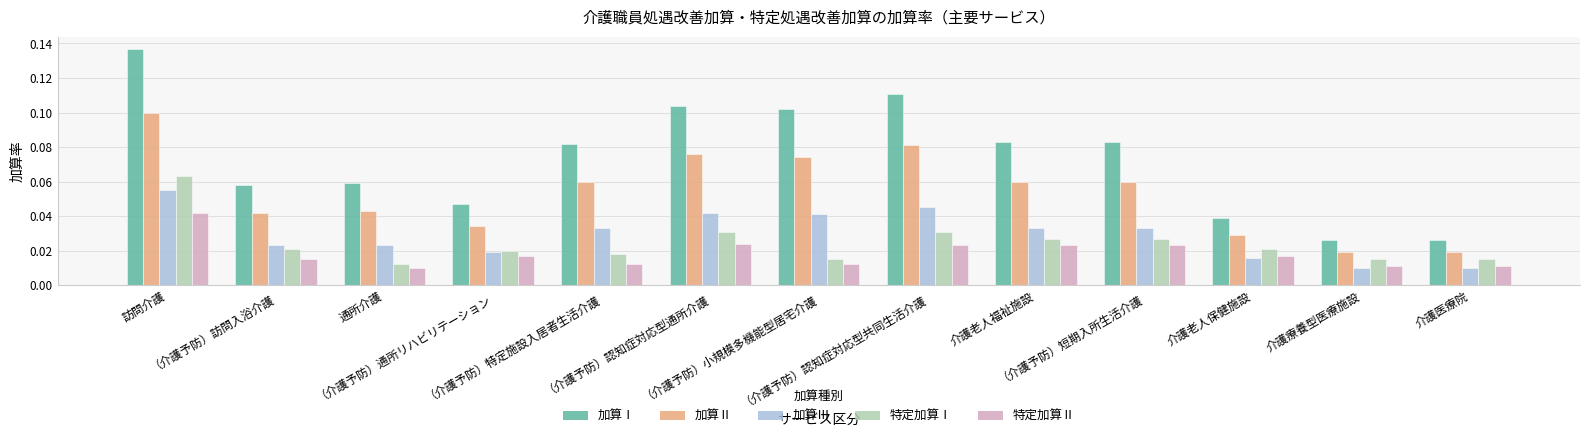

Rank the series by their maximum value, from lowest to highest.

特定加算Ⅱ, 加算Ⅲ, 特定加算Ⅰ, 加算Ⅱ, 加算Ⅰ